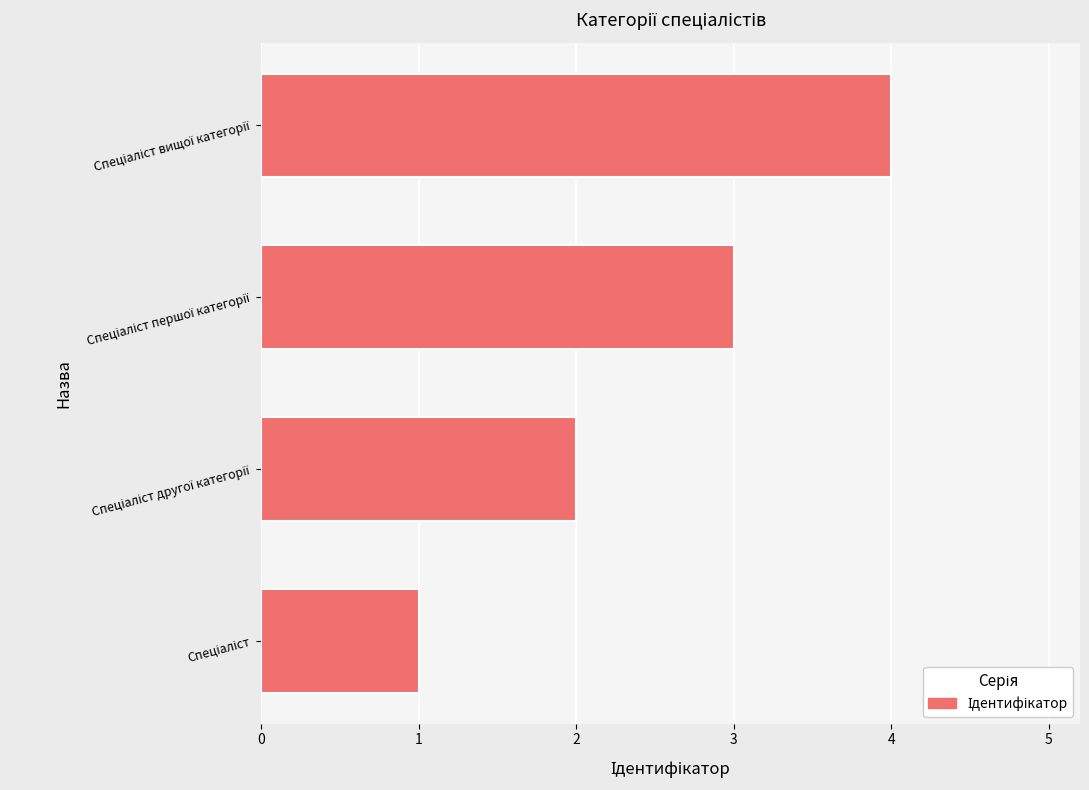

What is the difference between the maximum and minimum values?

3